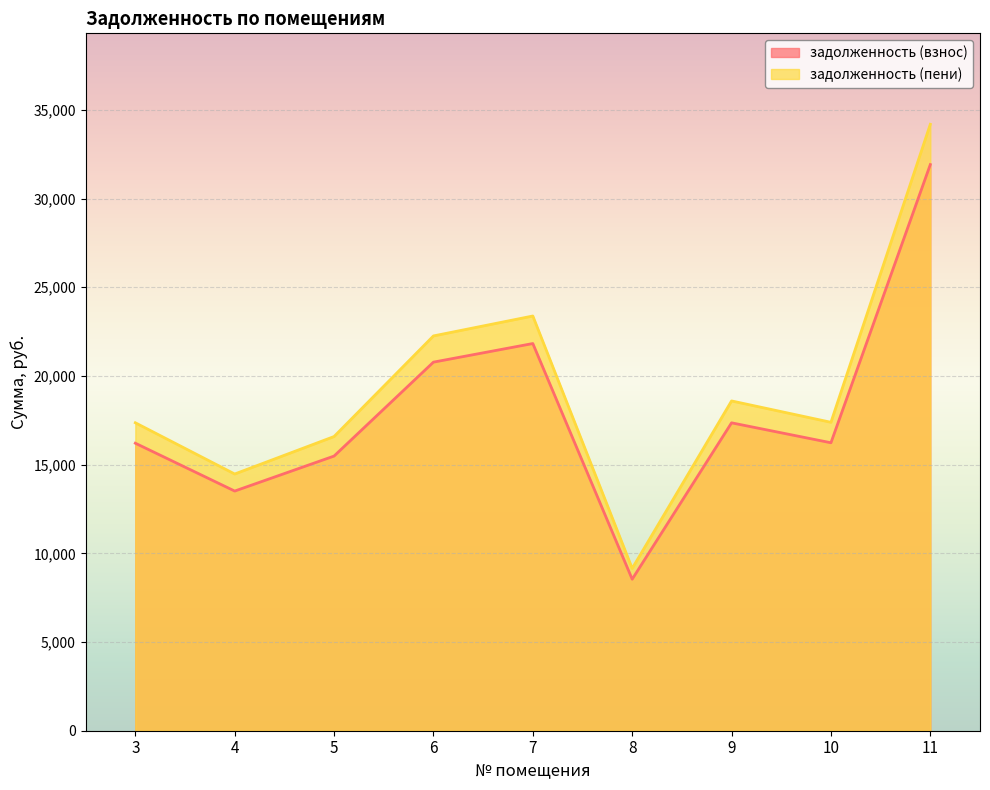

At which category is the sum across all series the highest?

11